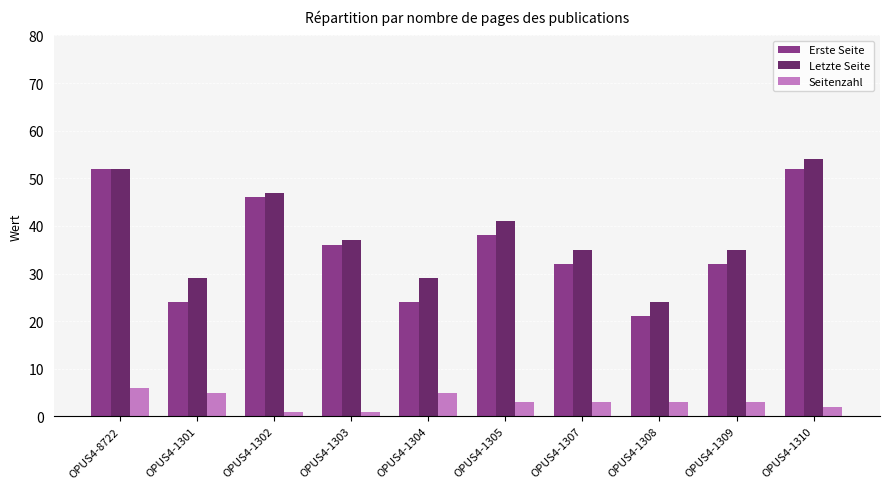

What is the label of the 4th bar from the right?

OPUS4-1307